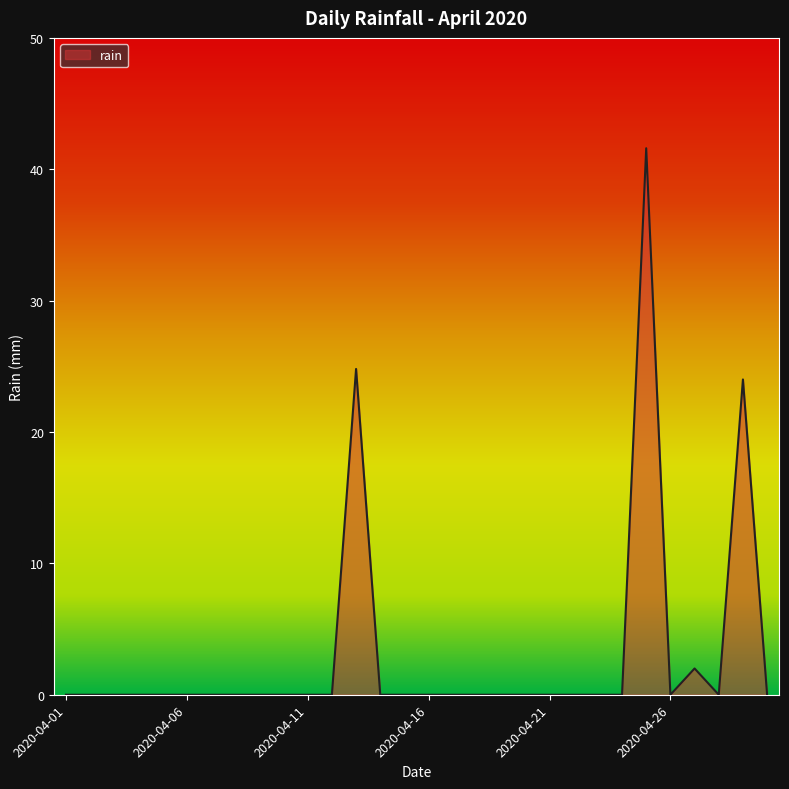

How many lines are shown in the chart?

1